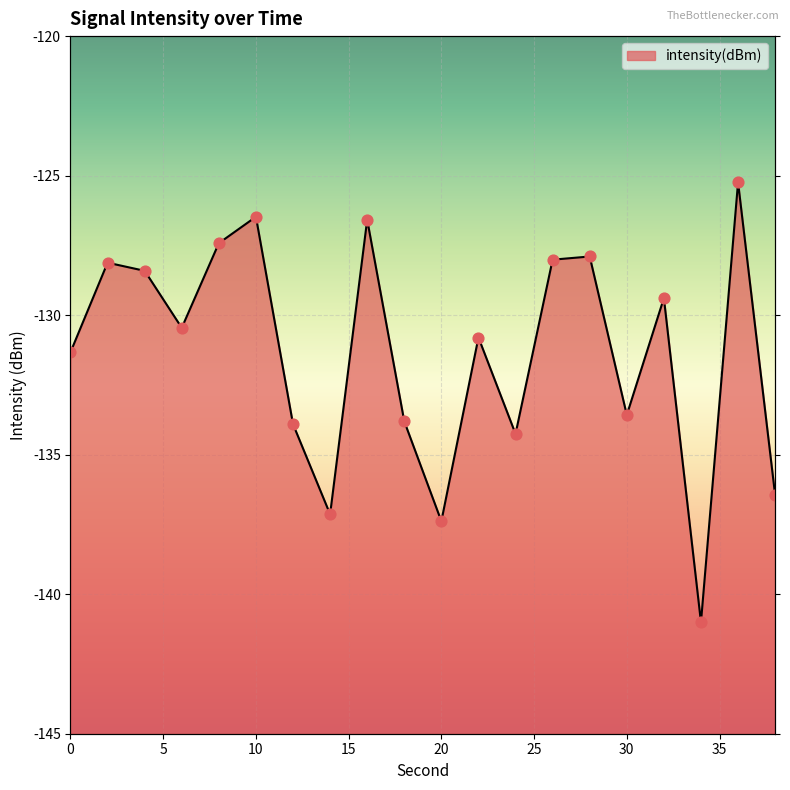

What is the change in value from 22 to 30?

-2.8